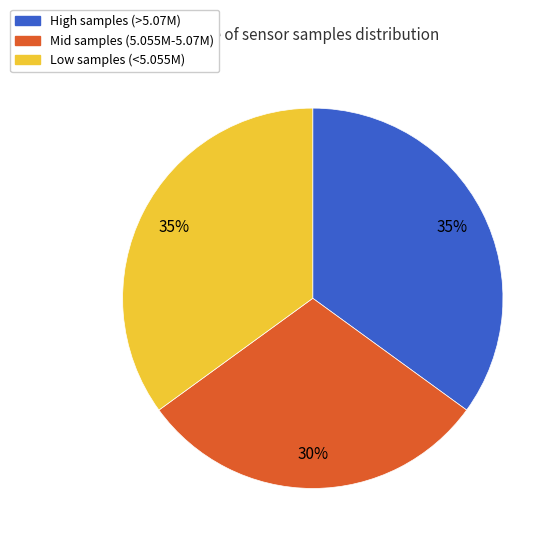

Is there any slice that represents more than half of the pie?

No